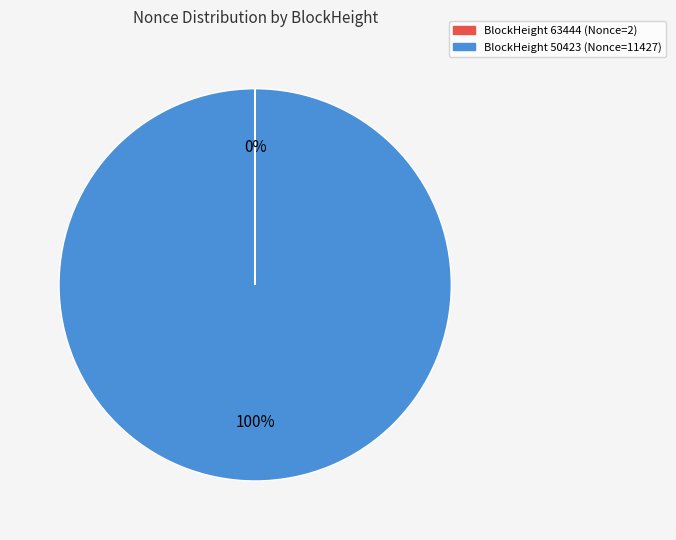

Does any single category account for the majority?

Yes